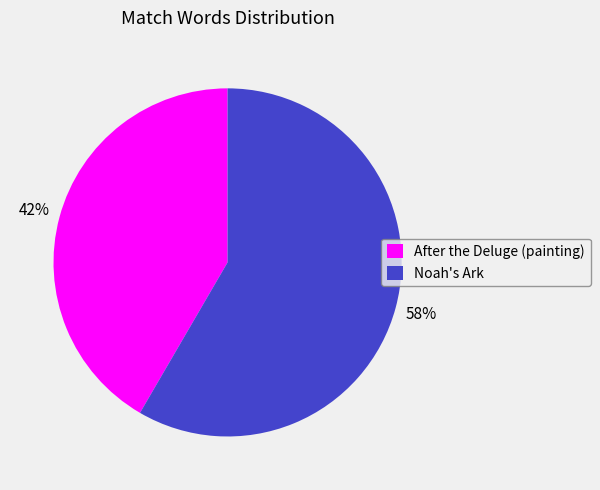

Does Noah's Ark account for over 50% of the chart?

Yes